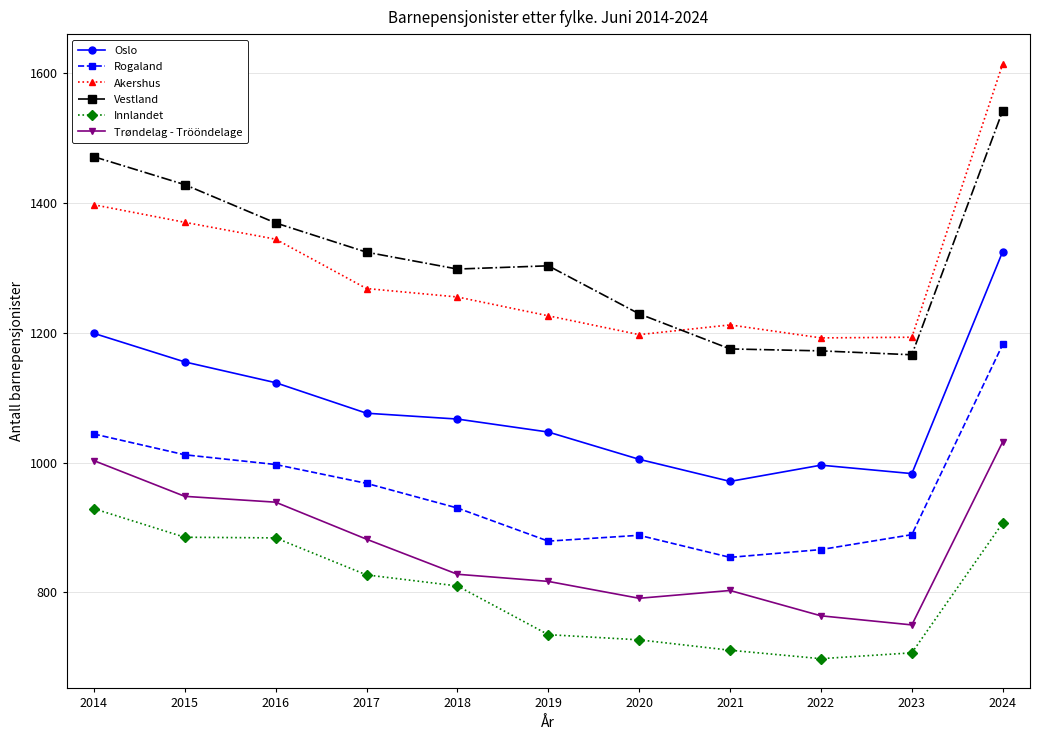

What is the average value of the Rogaland series?

955